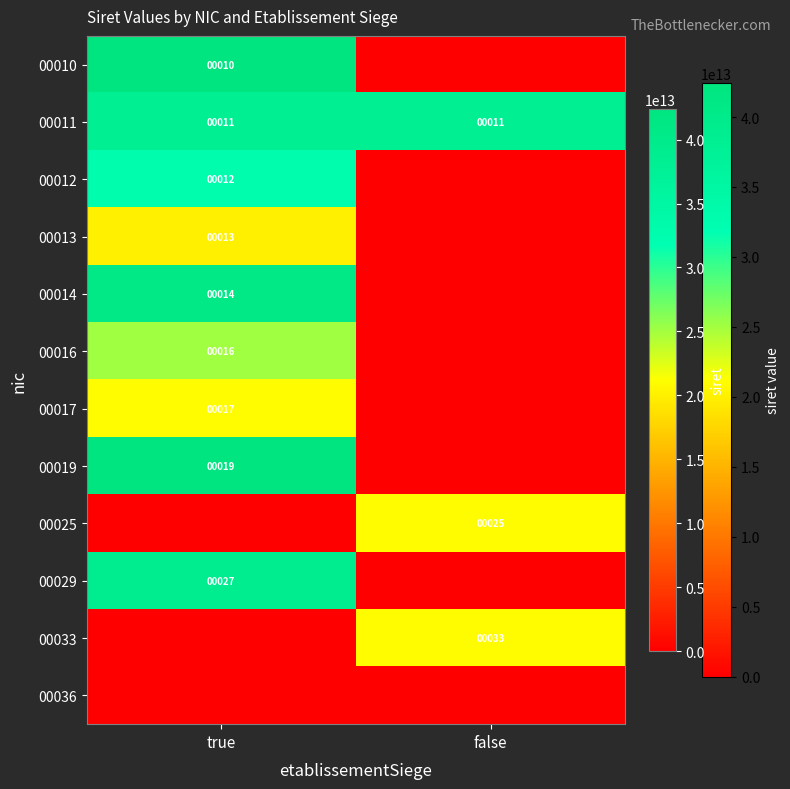

The value of 00011 at true is 18866147218735. True or false?

False